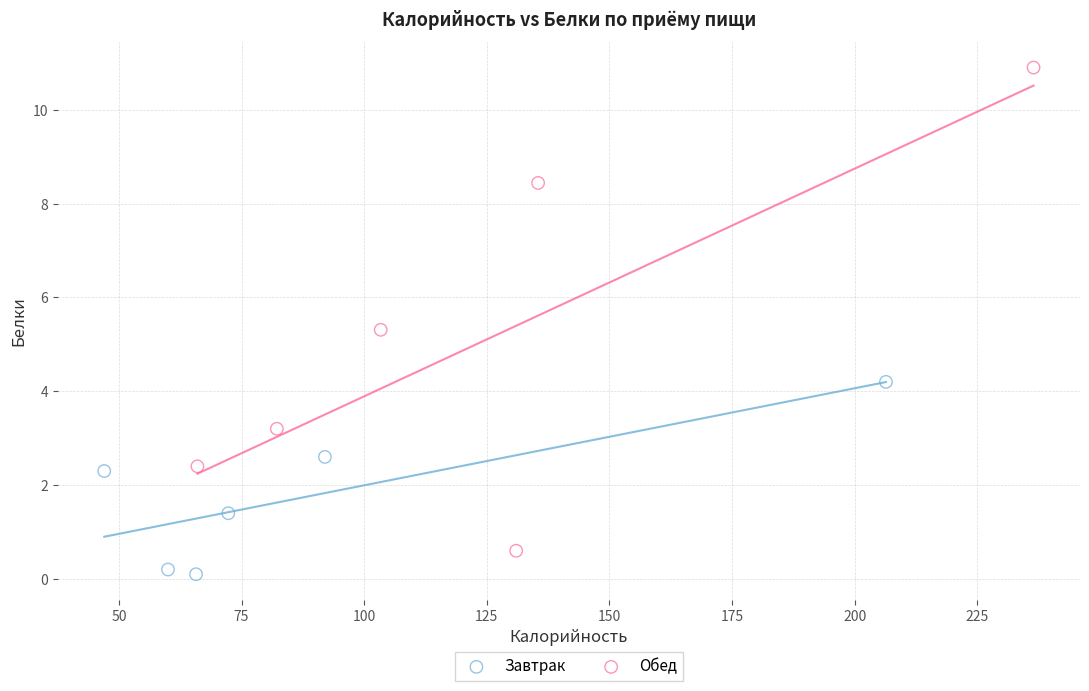

Which series reaches the minimum Y coordinate?

Завтрак